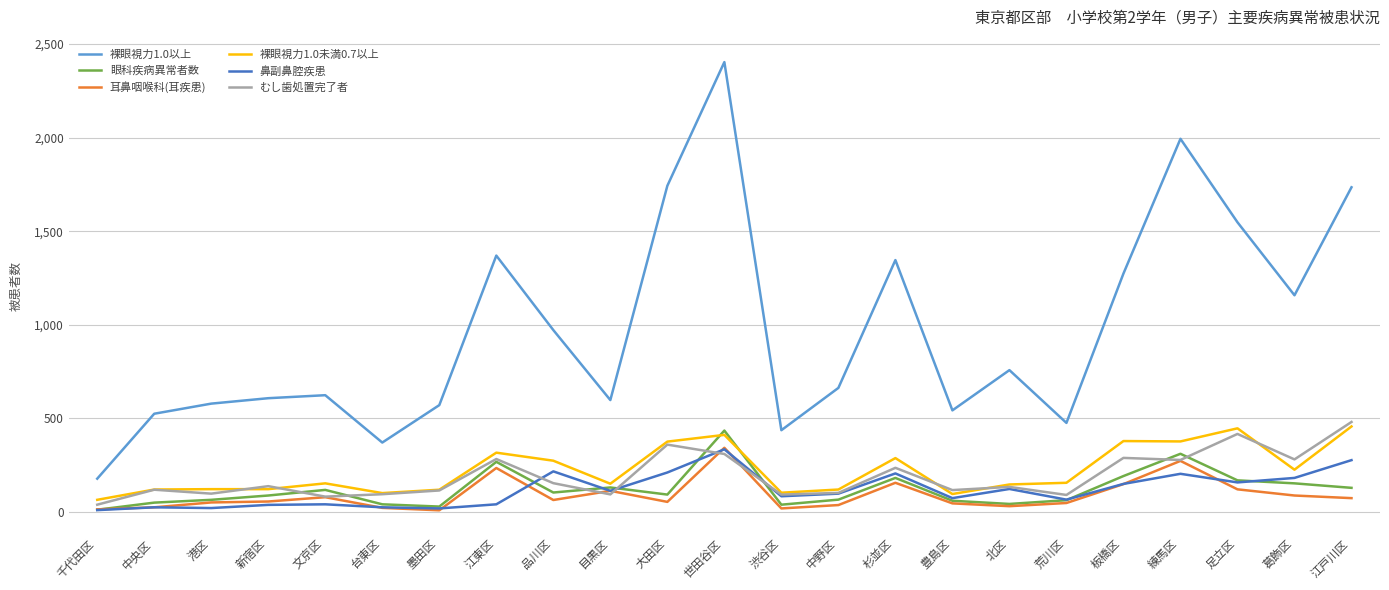

Is the value of 眼科疾病異常者数 at 北区 greater than the value of むし歯処置完了者 at 板橋区?

No